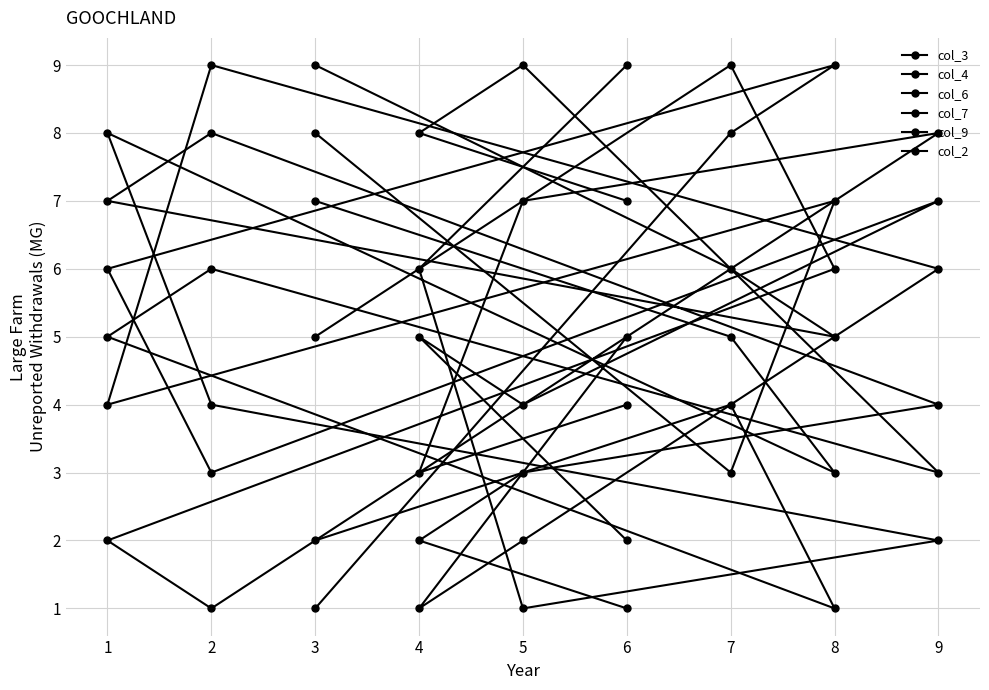

Reading left to right, extract all data points from this chart.

col_3: 2	4	1	5	6	3	9	8	7
col_4: 8	3	7	4	9	6	2	1	5
col_6: 5	9	6	2	1	8	7	3	4
col_7: 1	8	9	6	3	7	4	5	2
col_9: 7	5	3	8	4	2	1	6	9
col_2: 9	6	5	7	8	4	3	2	1